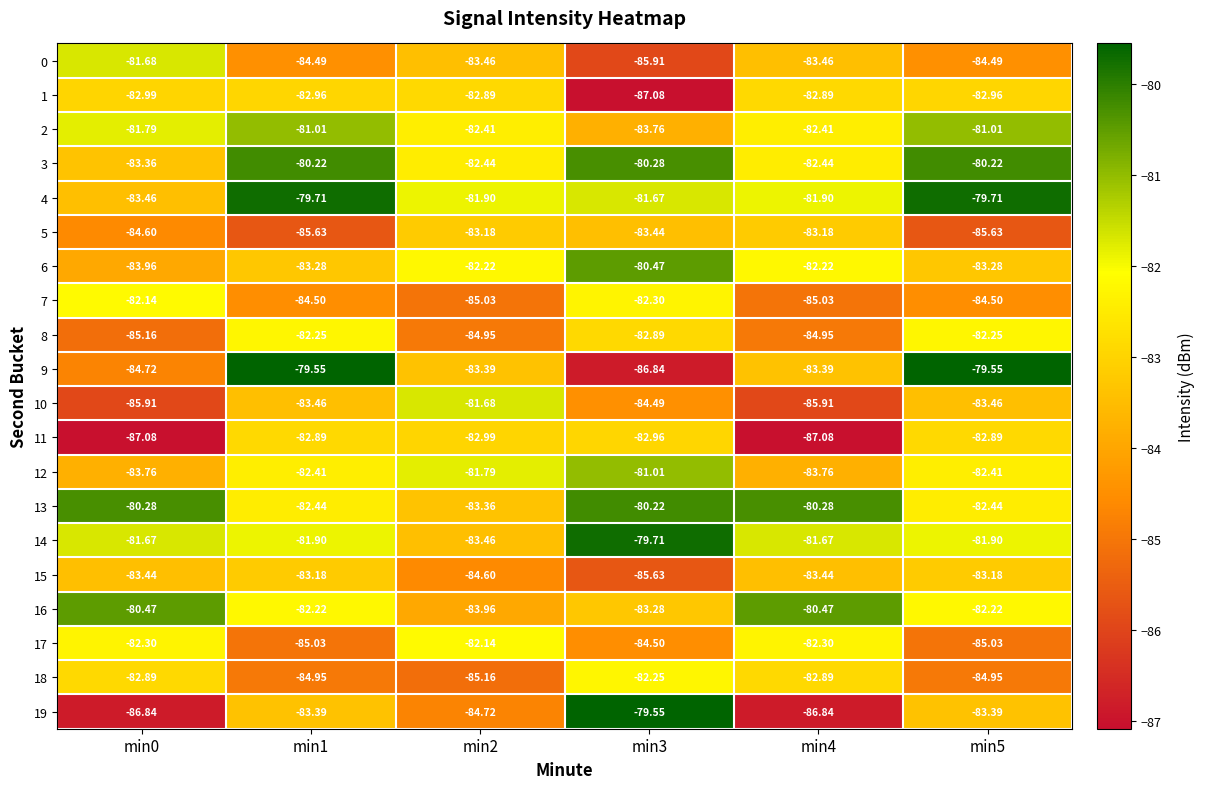

Between min1 and min4, which series saw the biggest shift?

11